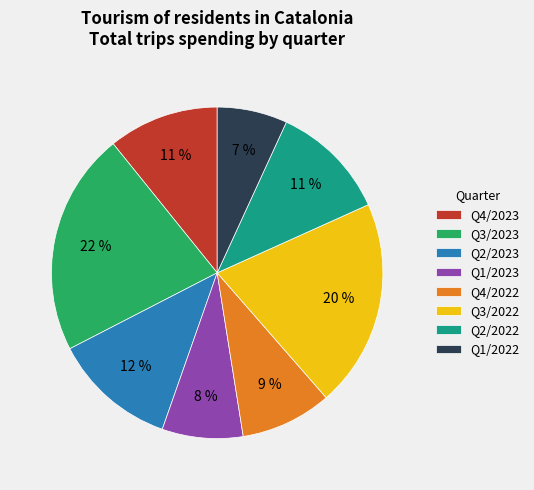

Is it true that Q1/2022 is 1% of the pie?

False